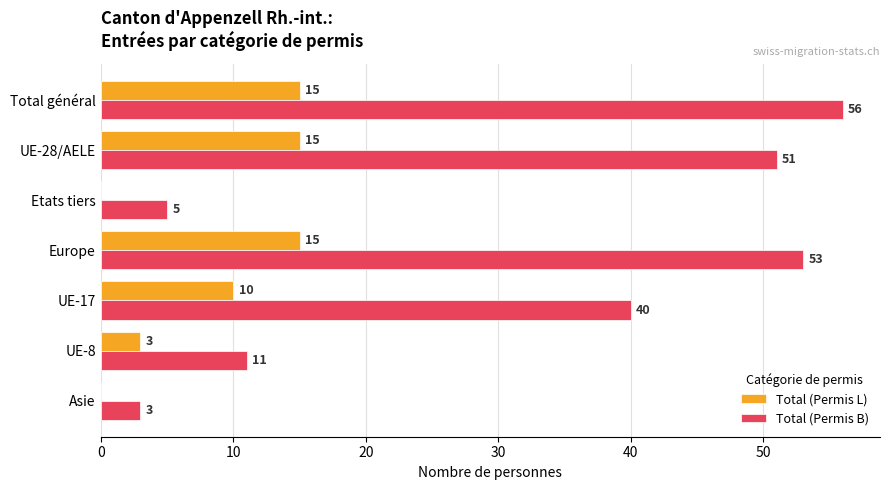

How many positive values does the Total (Permis L) series have?

5